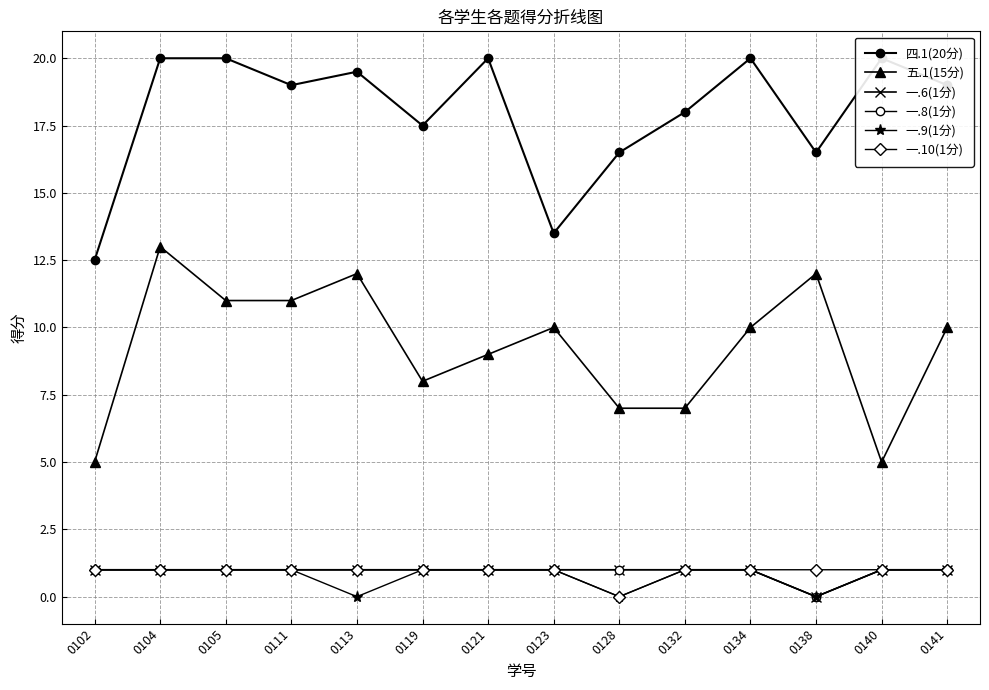

Which series changed the most between 0134 and 0138?

四.1(20分)